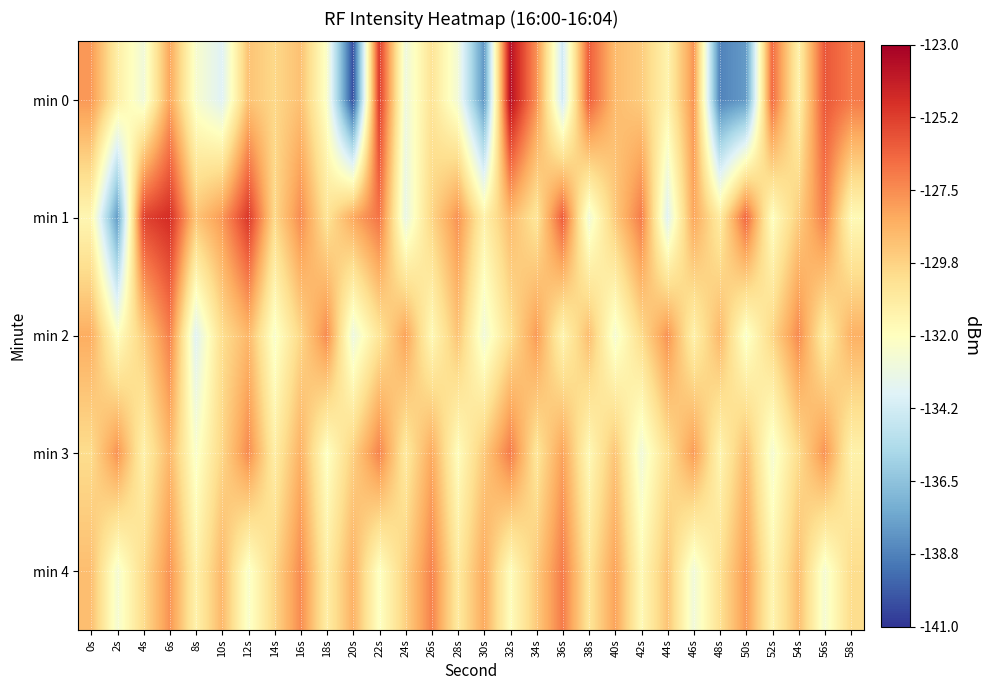

Which has a higher value, 18s or 10s?

18s